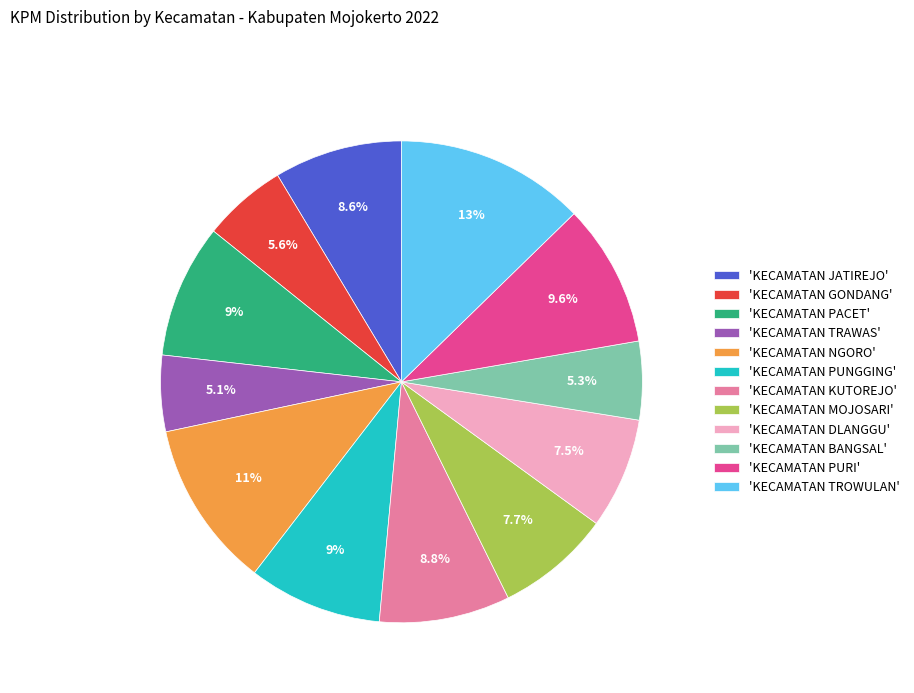

What portion of the pie excludes 'KECAMATAN DLANGGU'?

92.5%